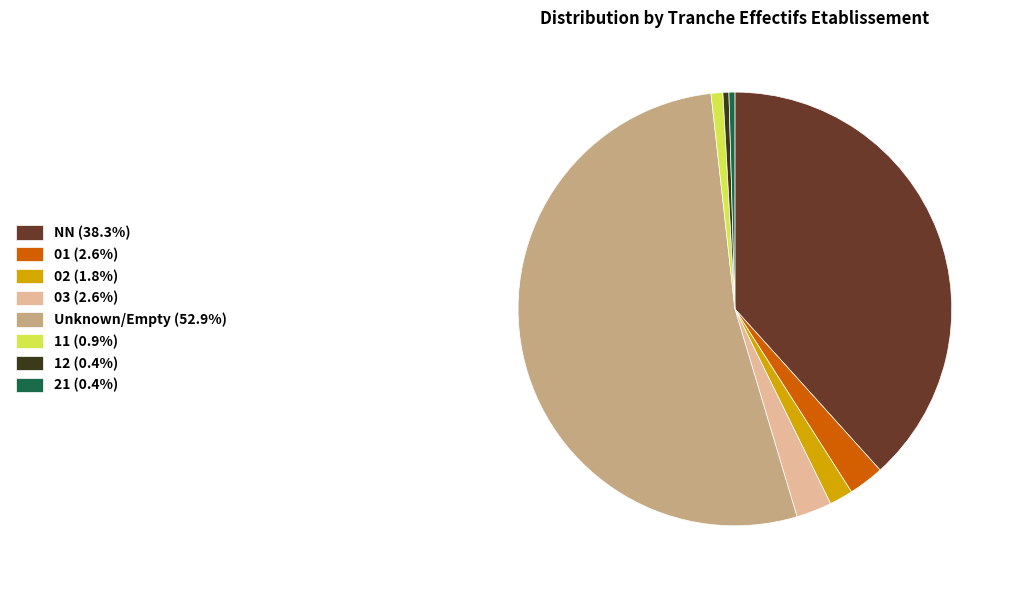

What is the ratio of the value at Unknown/Empty (52.9%) to the value at 01 (2.6%)?

20.0